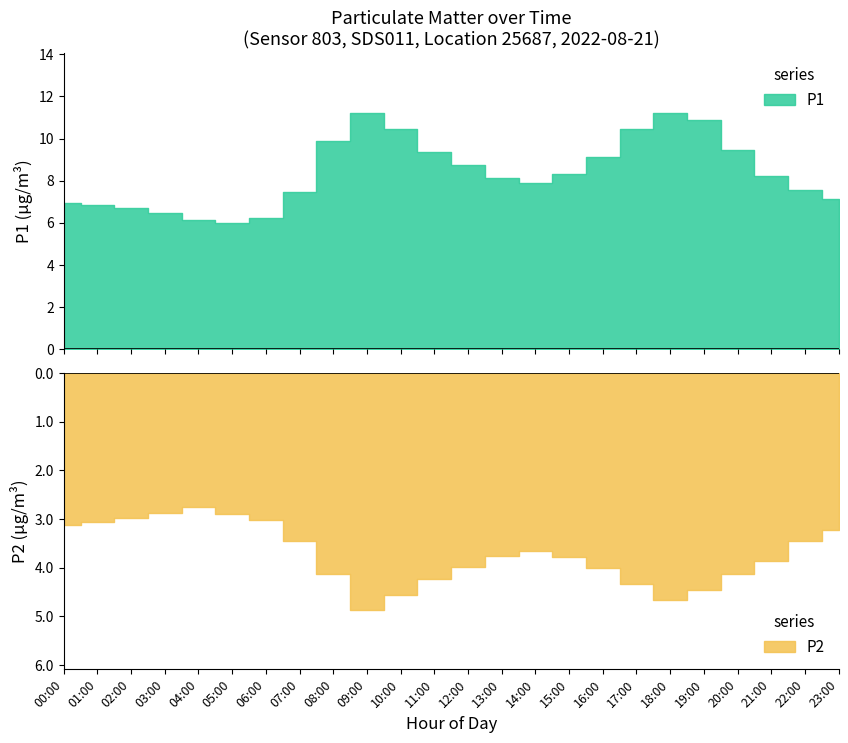

What are all the series names shown in the legend?

P1, P2